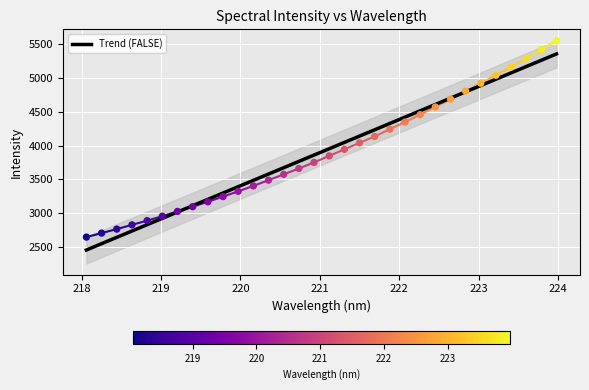

Approximately how many times larger is the value at 219.9712 compared to 222.4538?

0.7